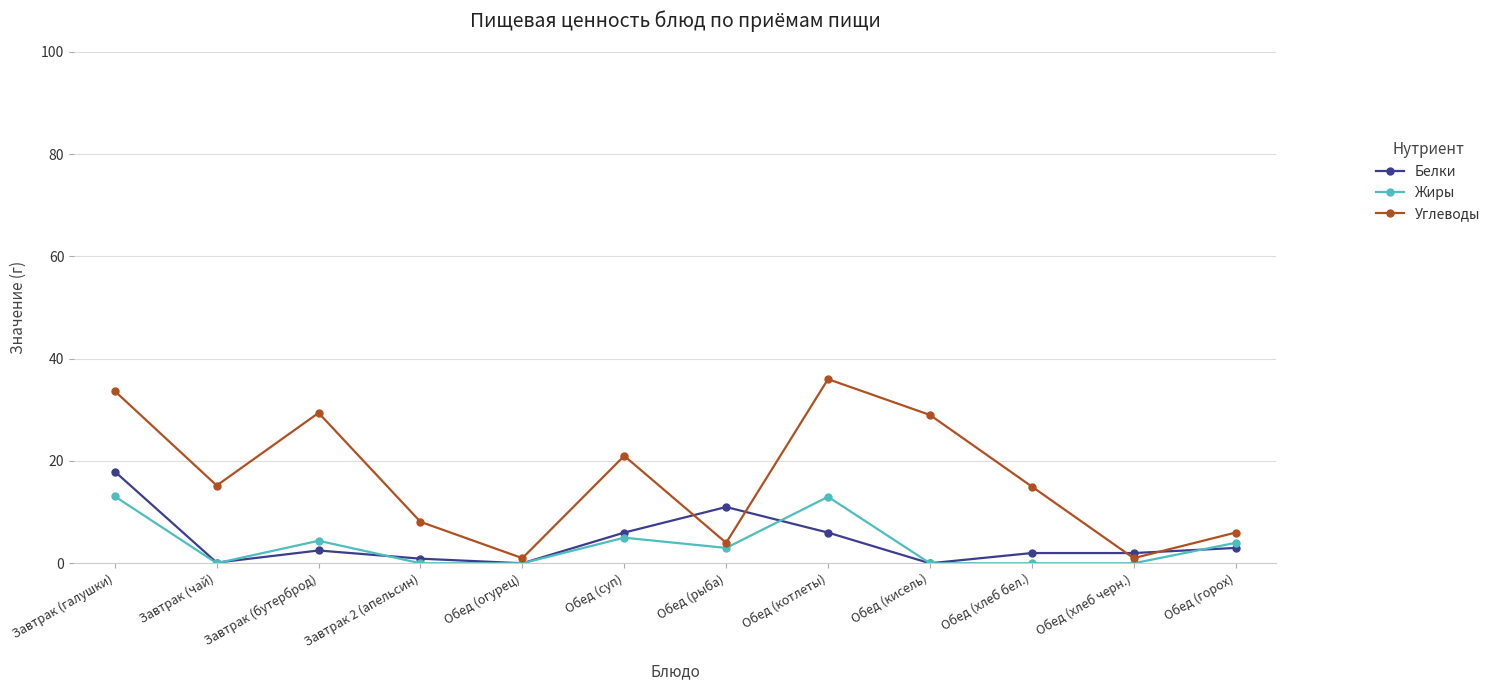

Count the number of data series in this chart.

3